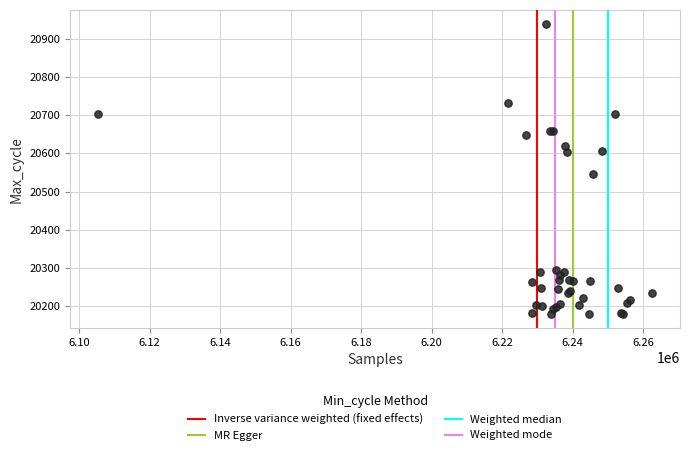

What Y value in the scatter plot is closest to 20559?

20546